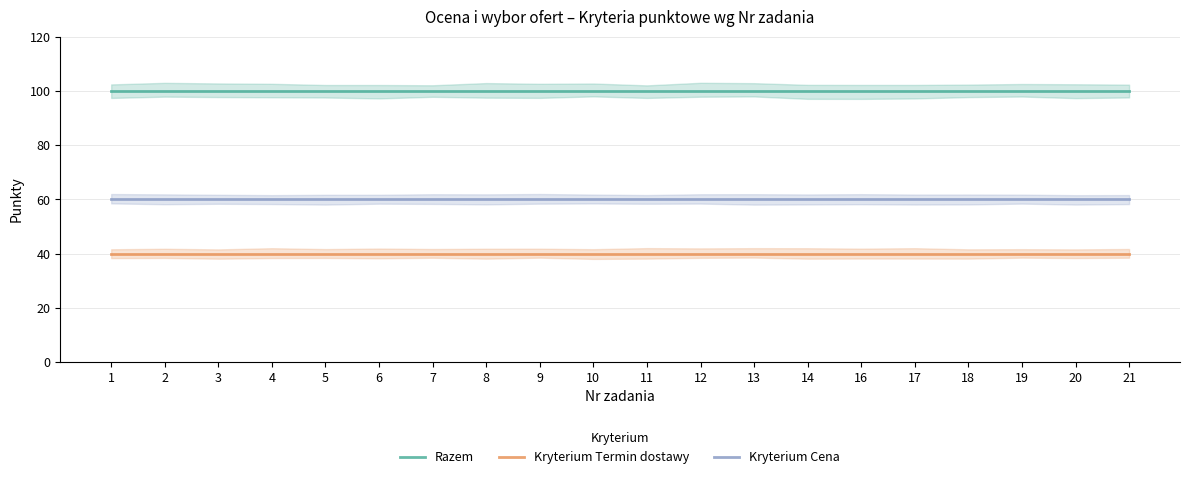

Which category has the lowest value across all series?

1